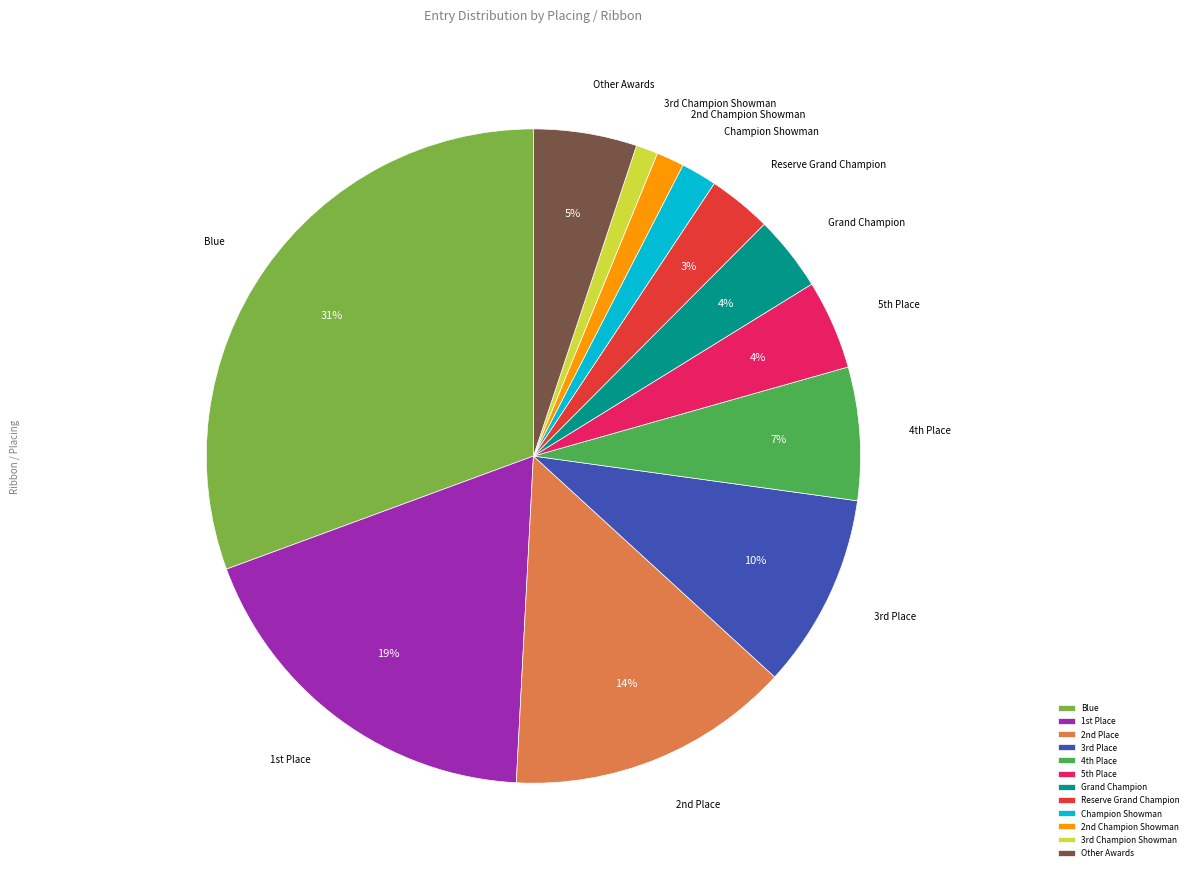

Which has a higher value, Reserve Grand Champion or Champion Showman?

Reserve Grand Champion